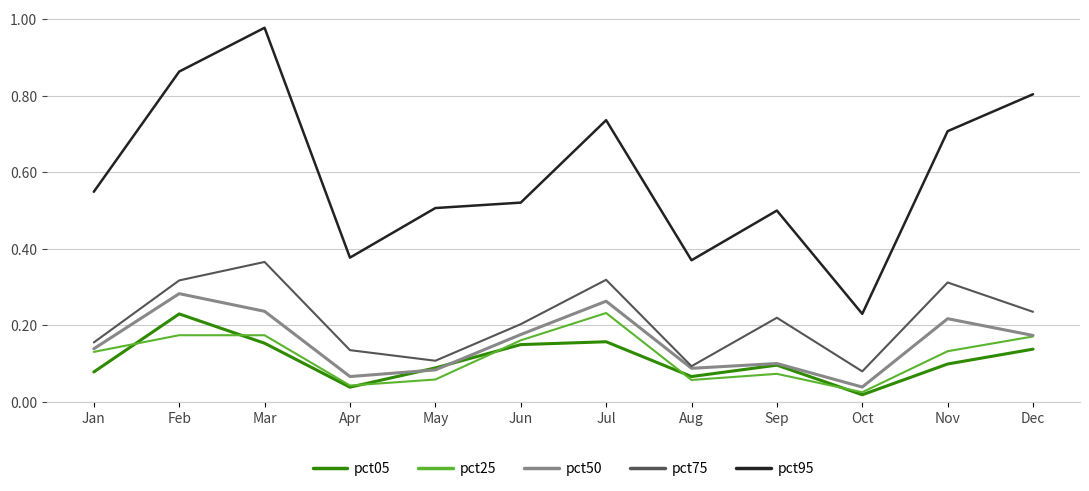

What is the total value across all series at Dec?

1.5